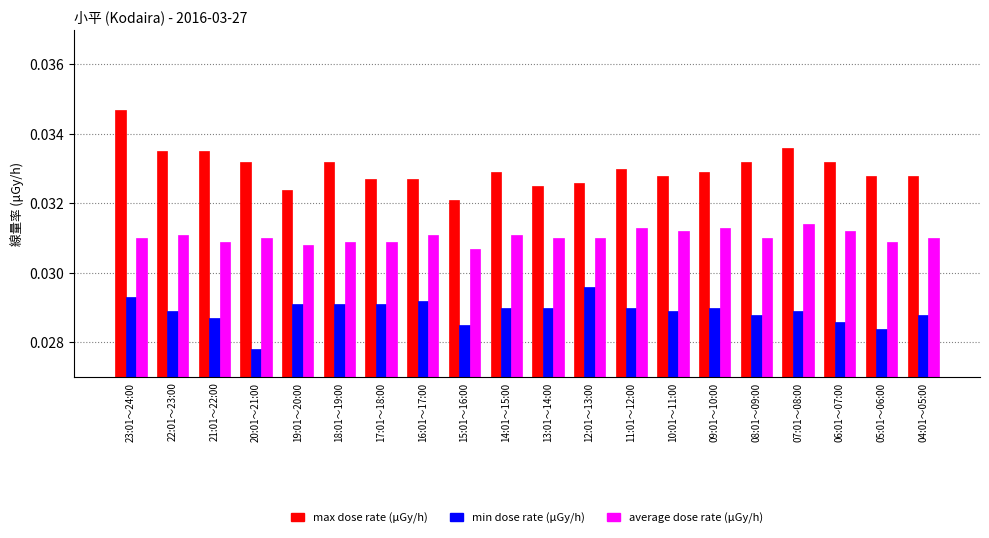

Which label corresponds to the smallest value in the chart?

20:01～21:00